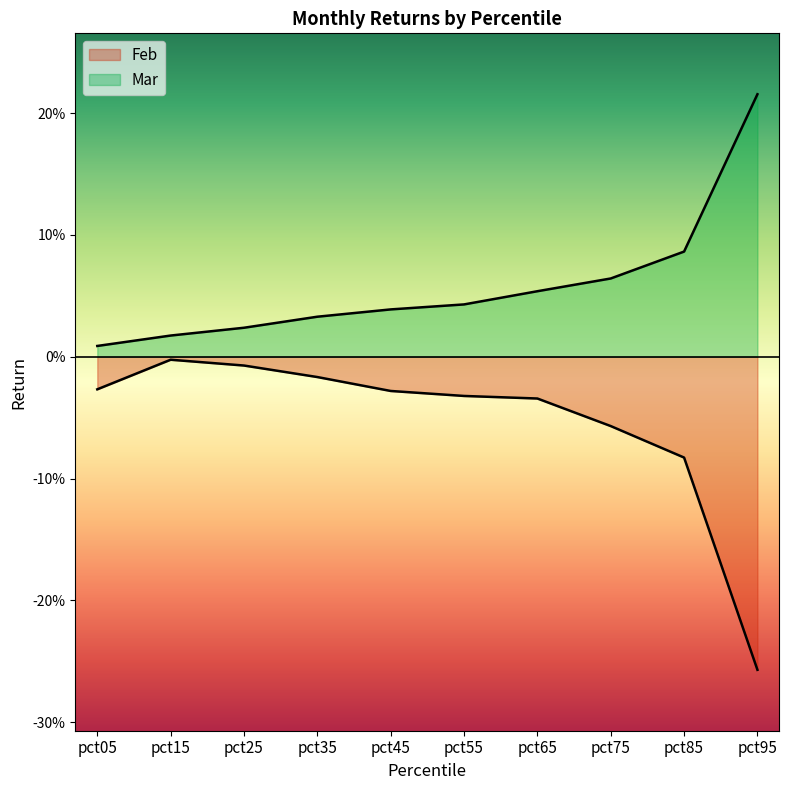

Does the chart have visible grid lines?

No